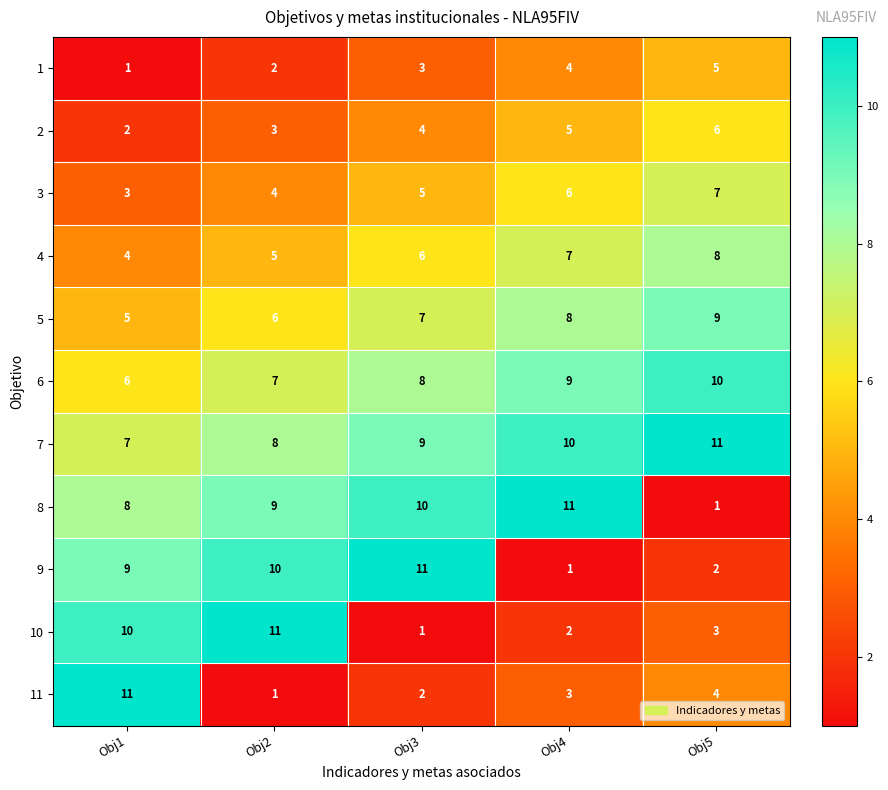

Count the 5 values in the range 6 to 8.

3